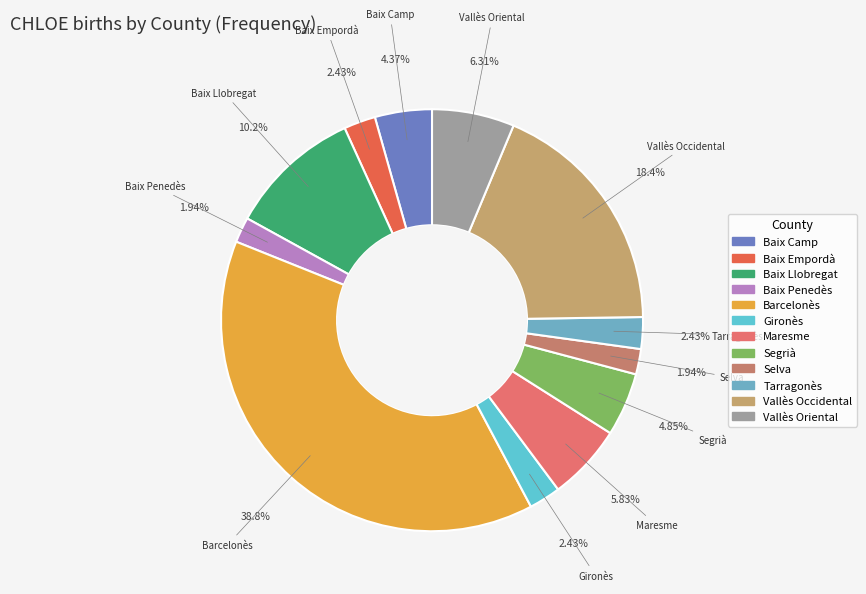

To the nearest percent, what is the difference between the Gironès and Vallès Occidental slice percentages?

16%